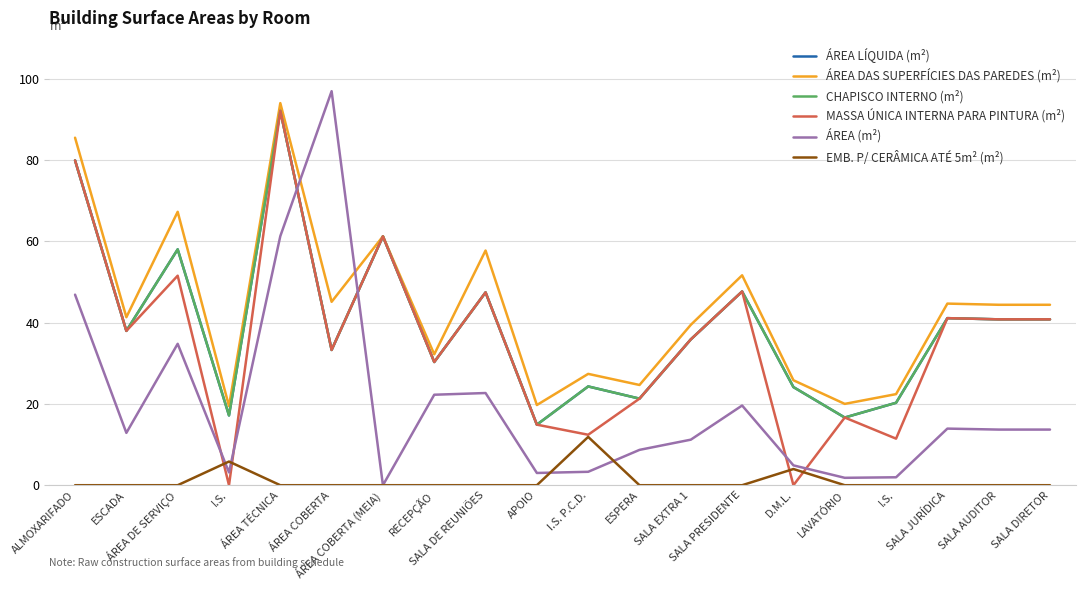

Is this an area chart (filled region under the line)?

No